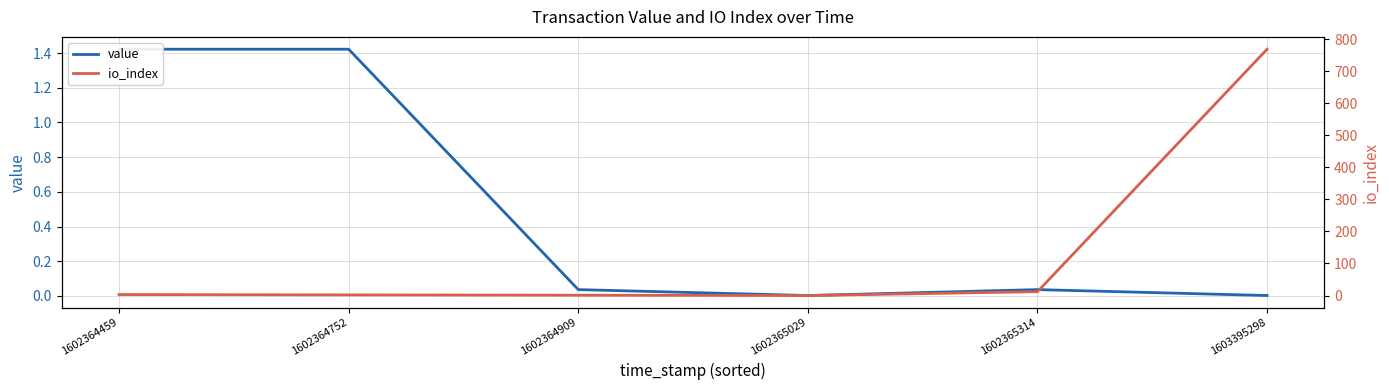

Does the chart display data point markers on the line(s)?

No